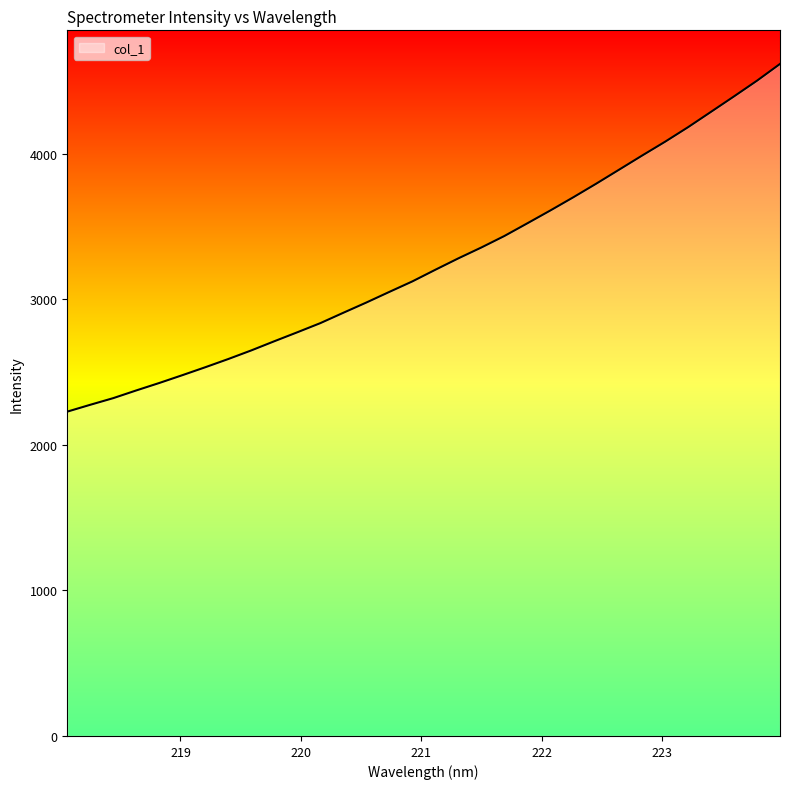

What is the average value?

3252.0